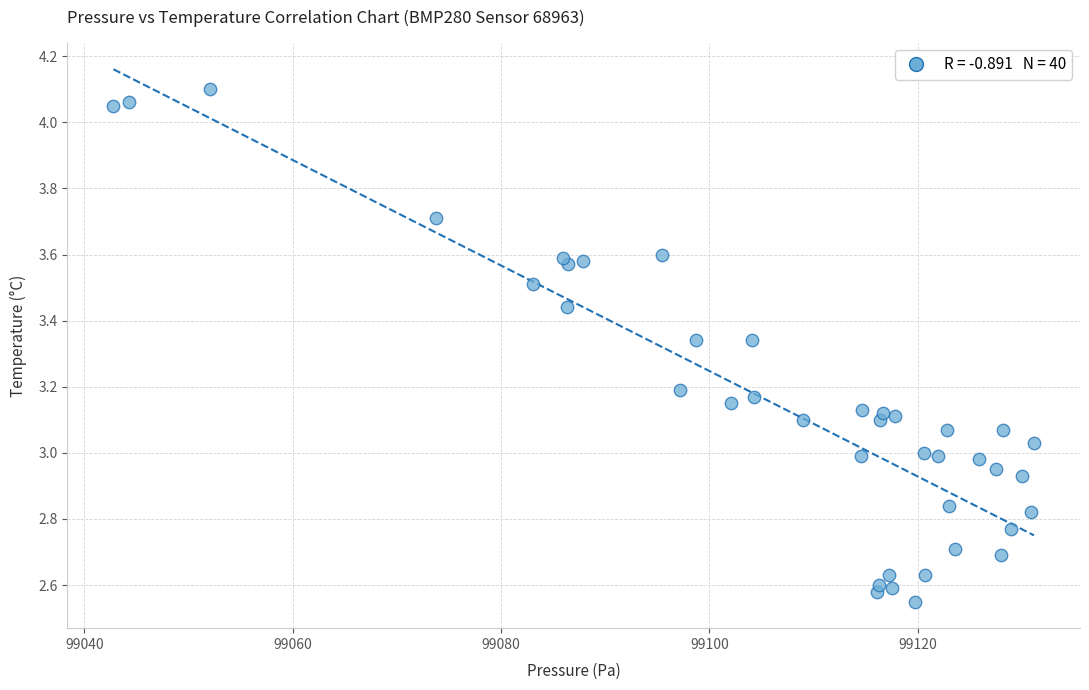

What is the range of X values (max minus min)?

88.4